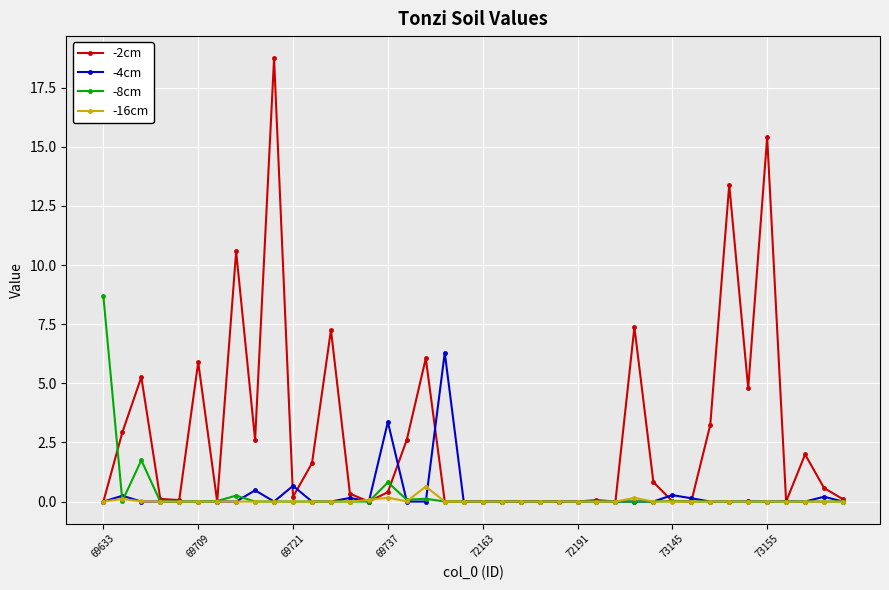

Which series has the largest range (max minus min)?

-2cm